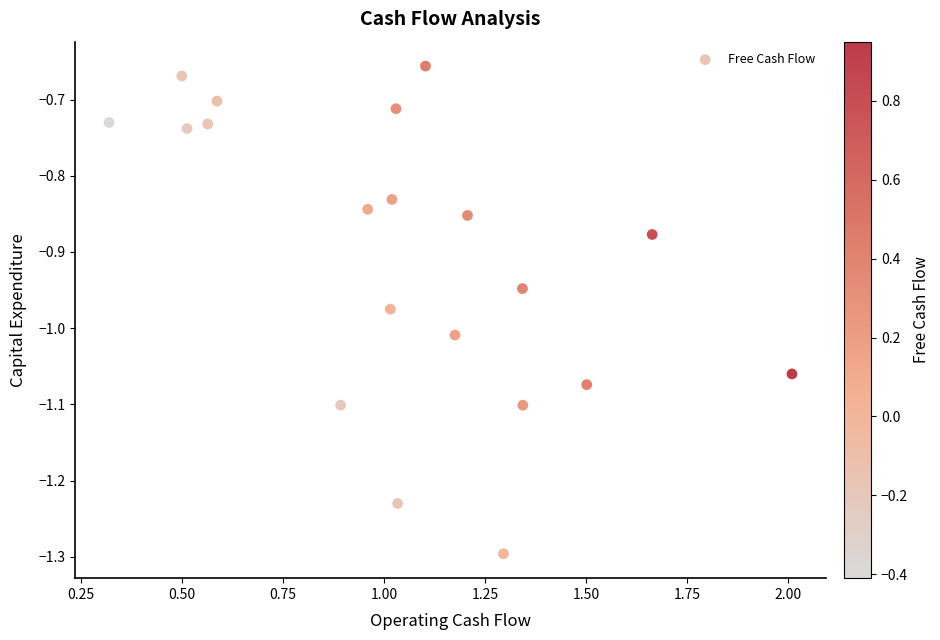

What is the range of X values (max minus min)?

1.7